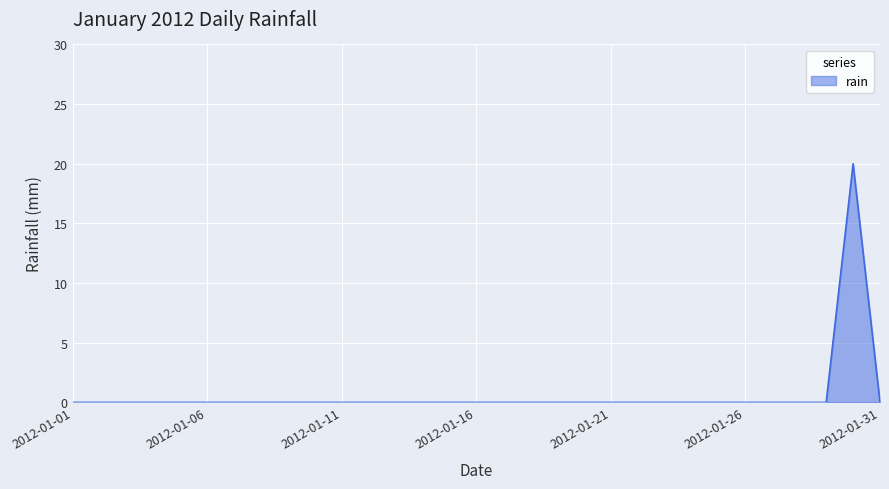

What is the difference between the maximum and minimum values?

20